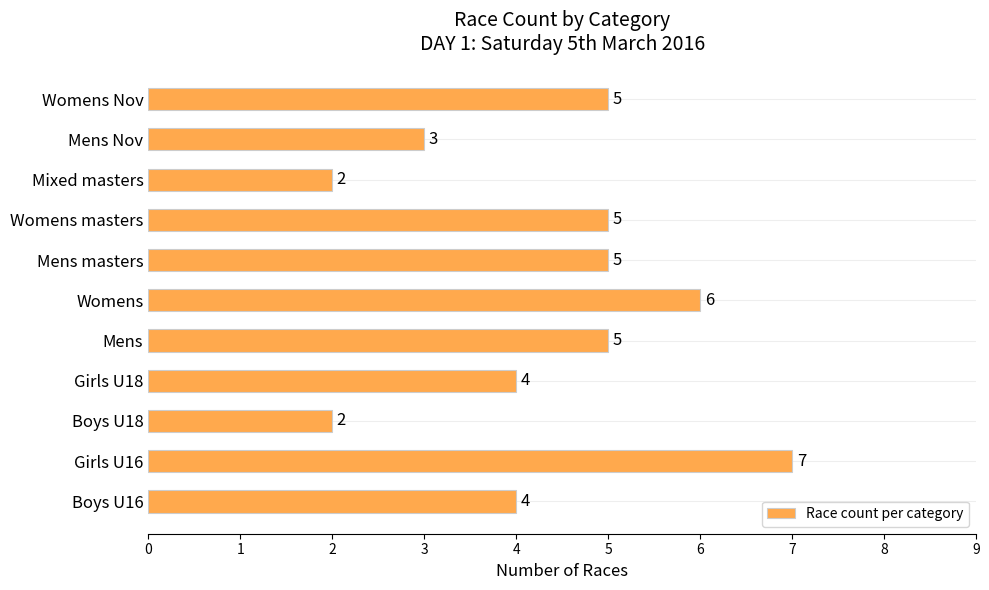

What value does the data have at Boys U16?

4